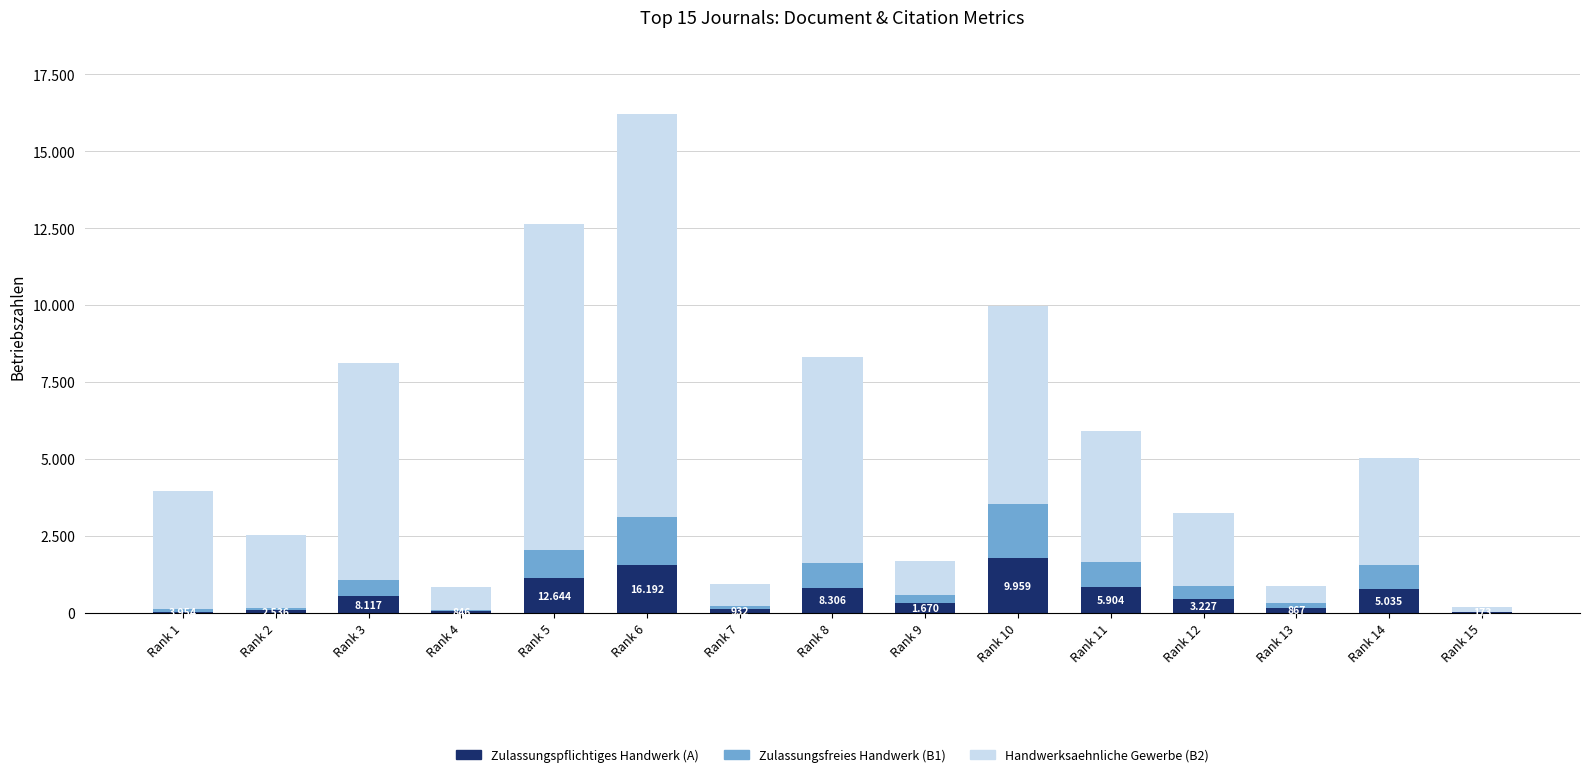

What is the sum of the Zulassungsfreies Handwerk (B1) values at Rank 5 and Rank 1?

1029